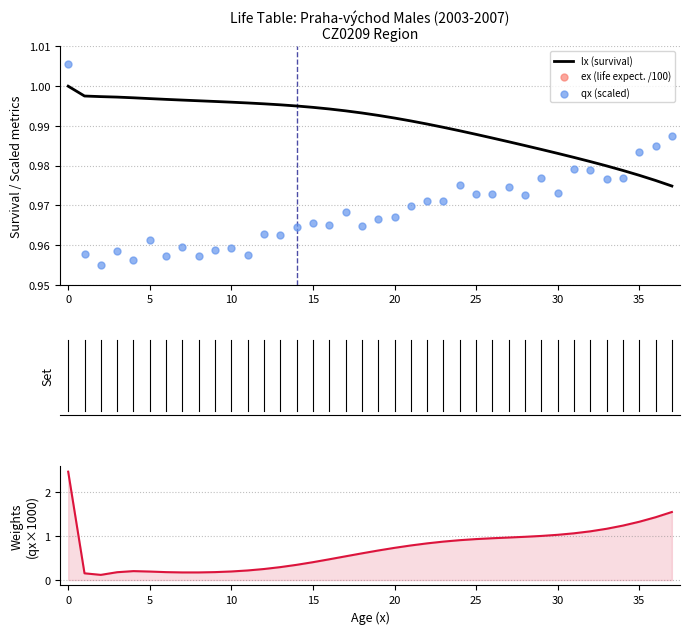

The value of lx (survival) at 30 is 1.7. True or false?

False